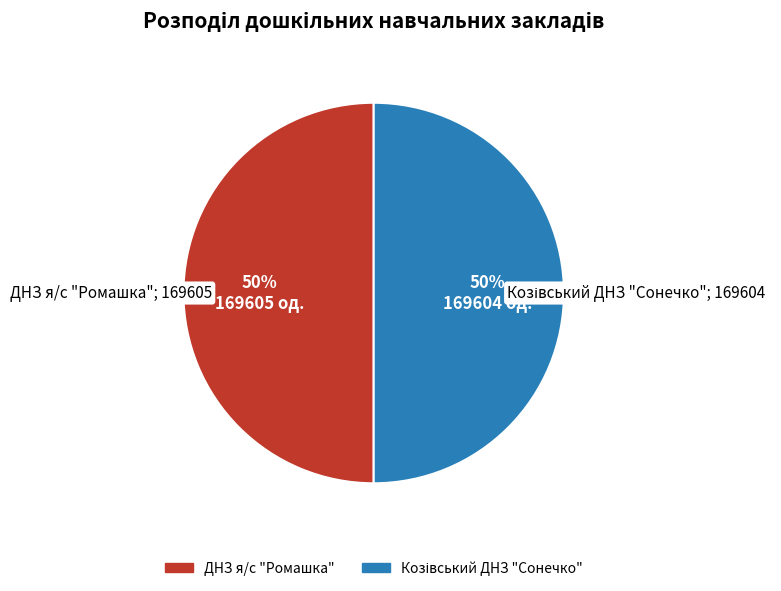

Count the number of slices in the pie.

2